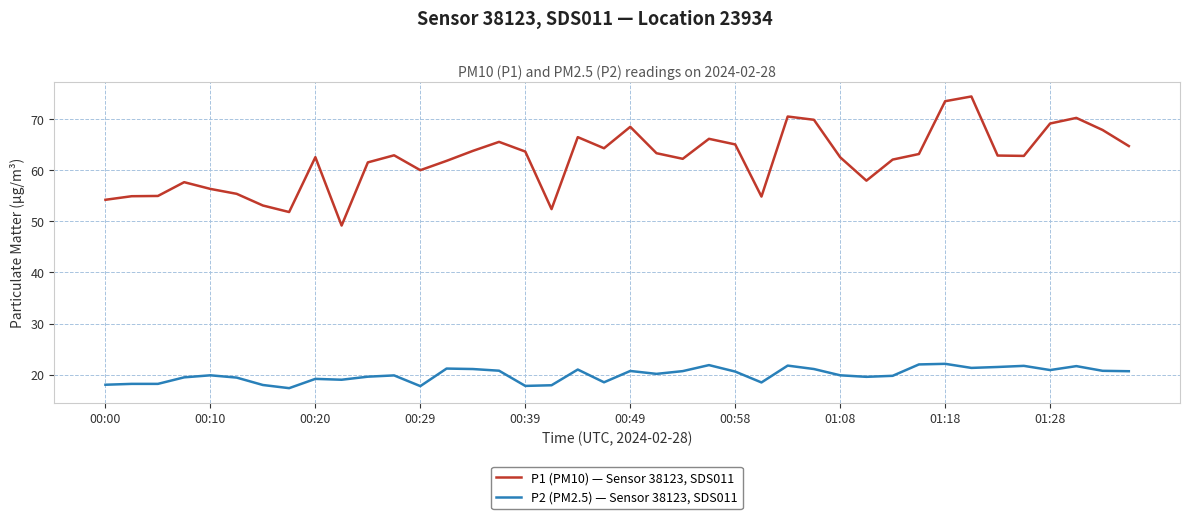

List the series in order of their overall mean, highest first.

P1 (PM10) — Sensor 38123, SDS011, P2 (PM2.5) — Sensor 38123, SDS011